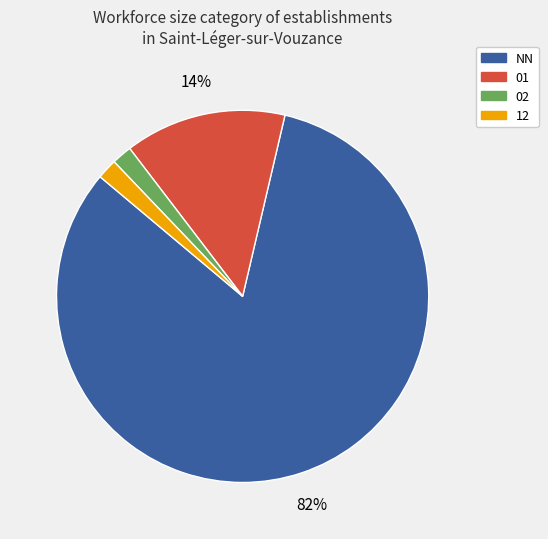

To the nearest percent, what is the average slice percentage?

25%